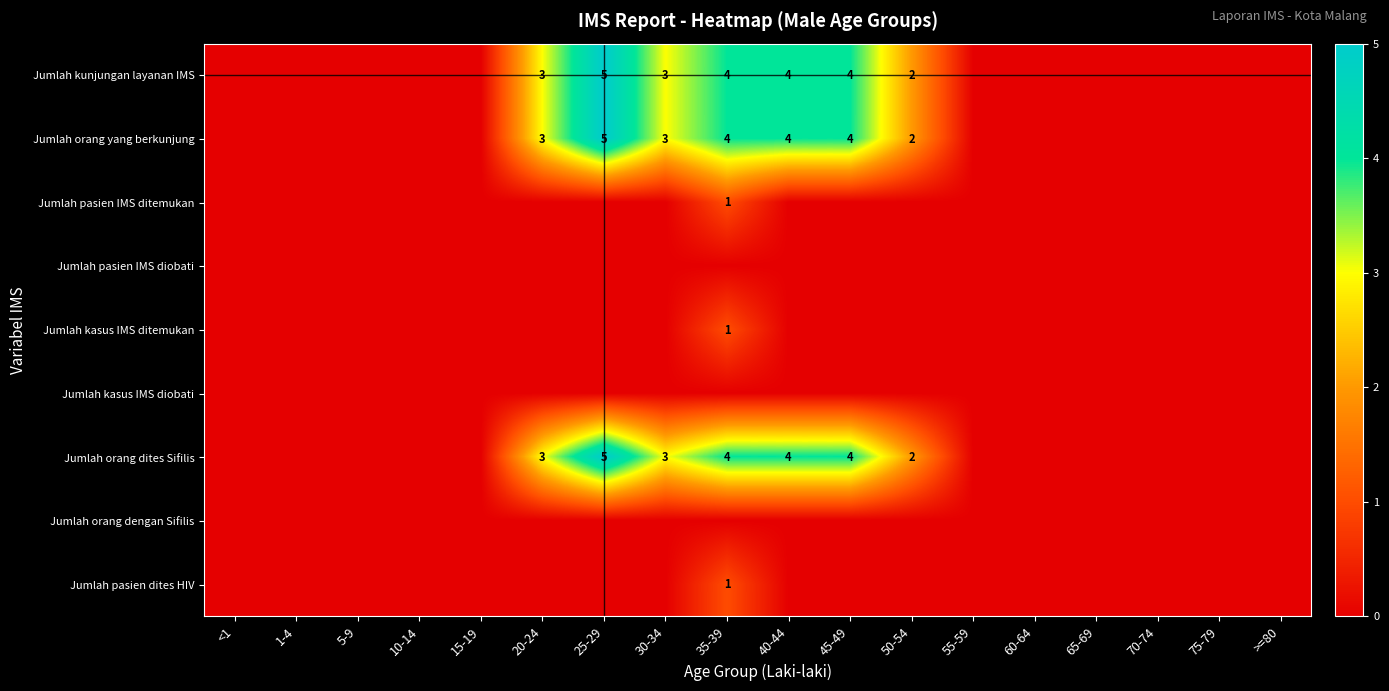

Between 25-29 and 35-39, which is larger?

25-29